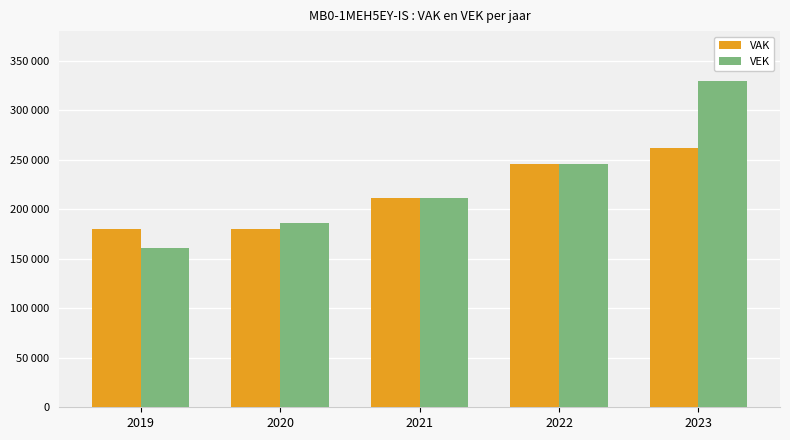

Are the bars horizontal?

No